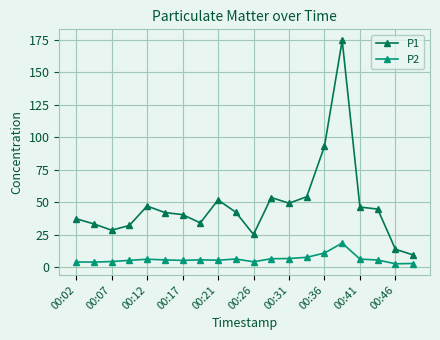

What is the value of the P2 point at the 4th from the left?

5.1